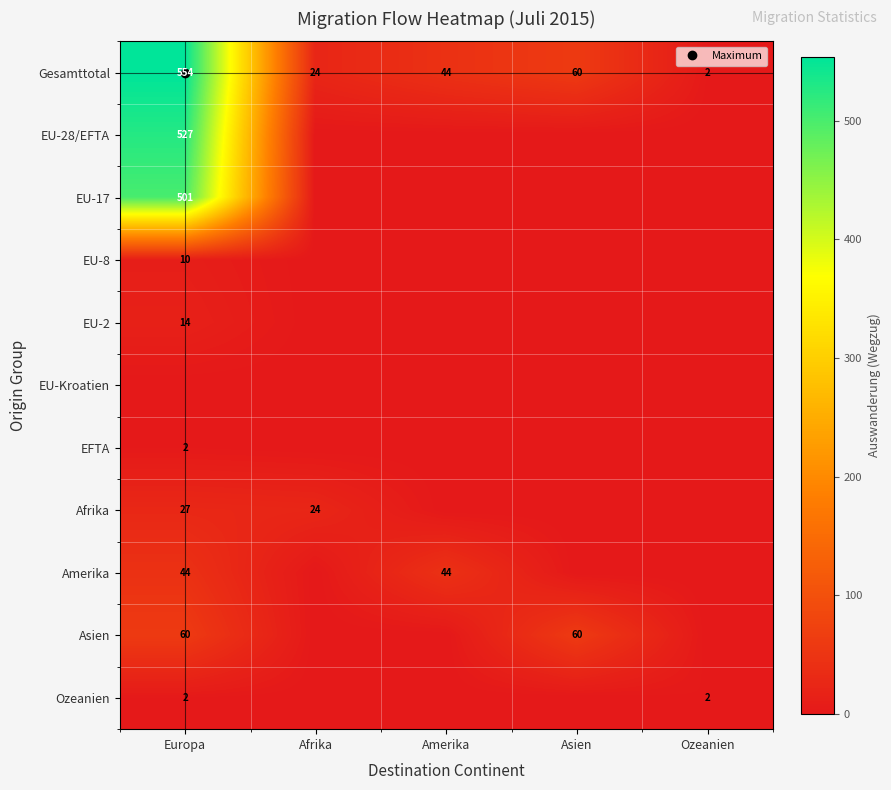

How many distinct data groups are displayed?

11